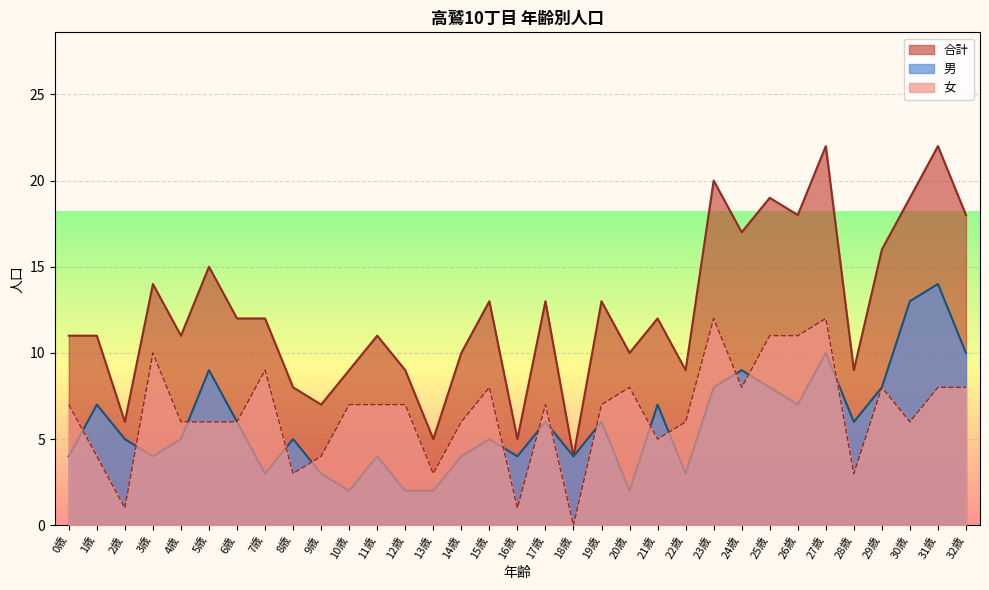

Which series has the largest total across all categories?

合計